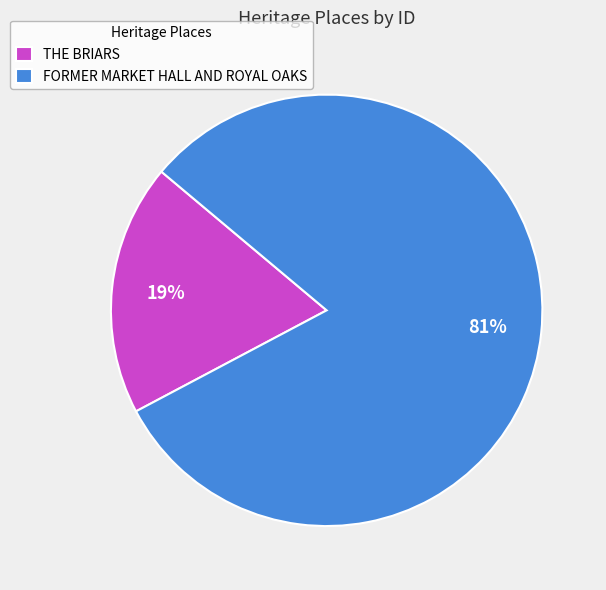

Does FORMER MARKET HALL AND ROYAL OAKS represent more than half of the total?

Yes